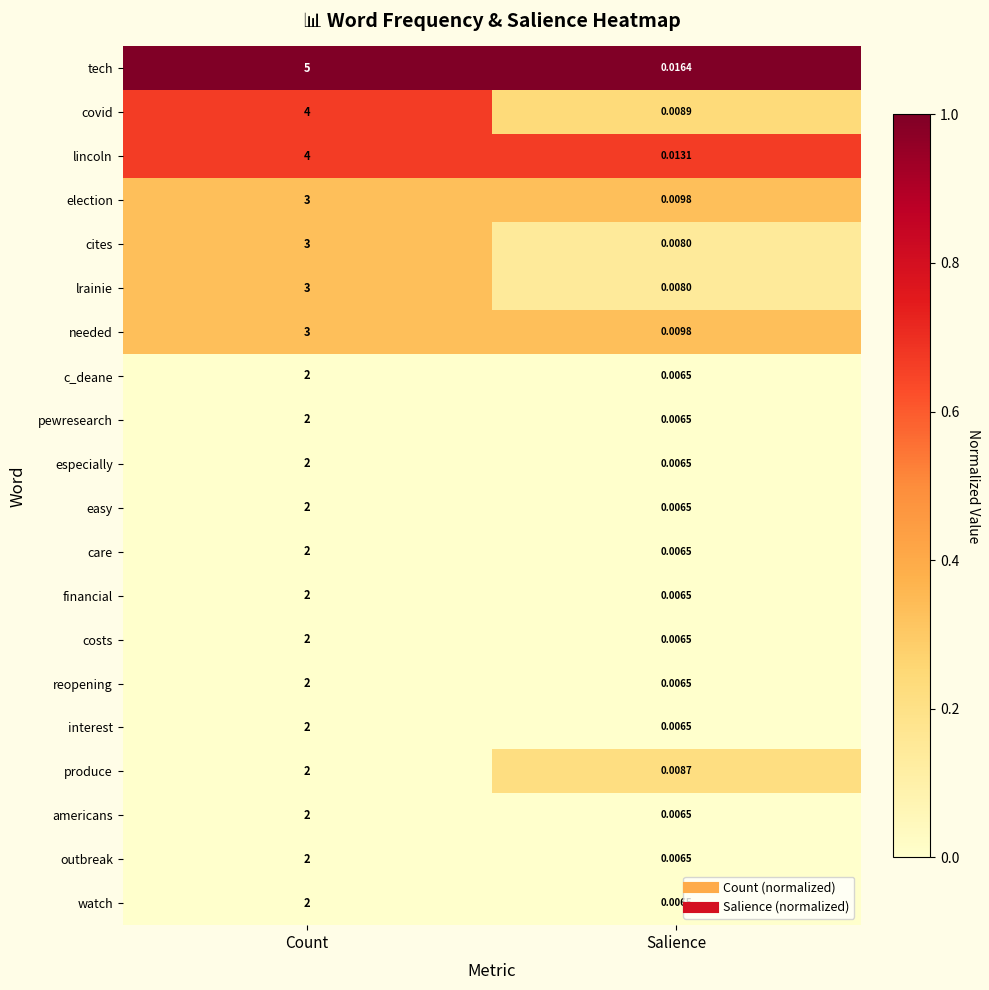

List the labels in order of easy value, smallest first.

Salience, Count